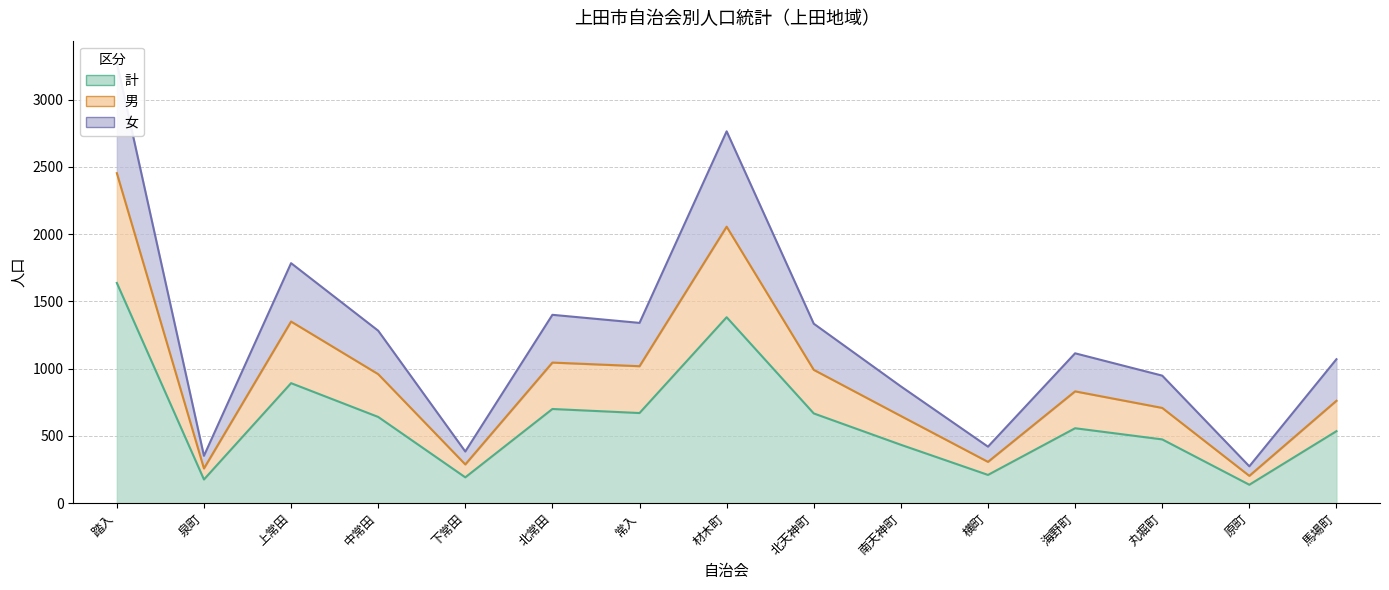

At 北常田, list the series in order from largest to smallest.

女, 男, 計